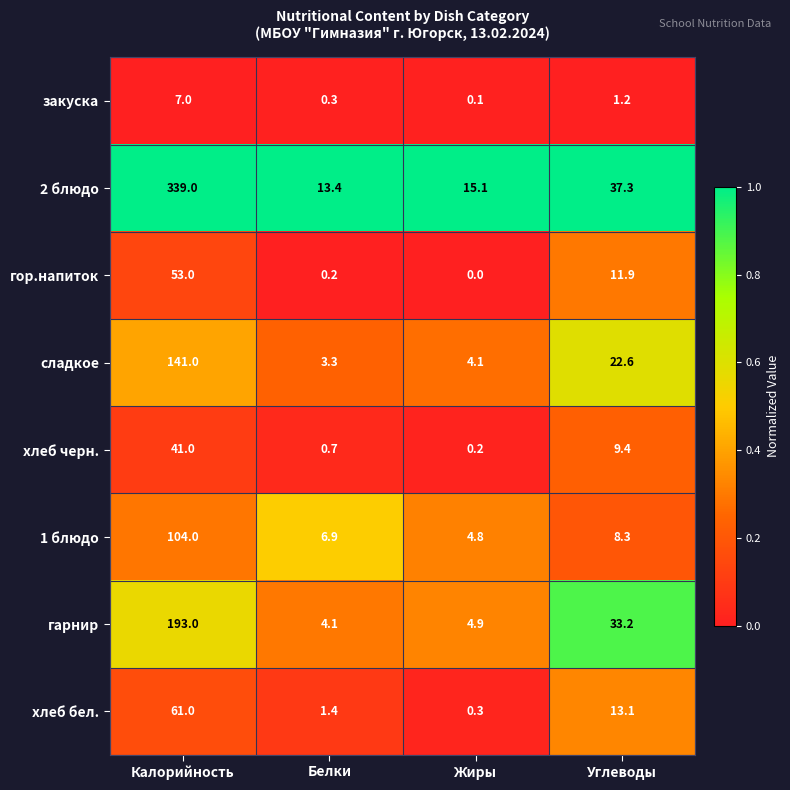

What is the lowest value of the 2 блюдо series?

13.4